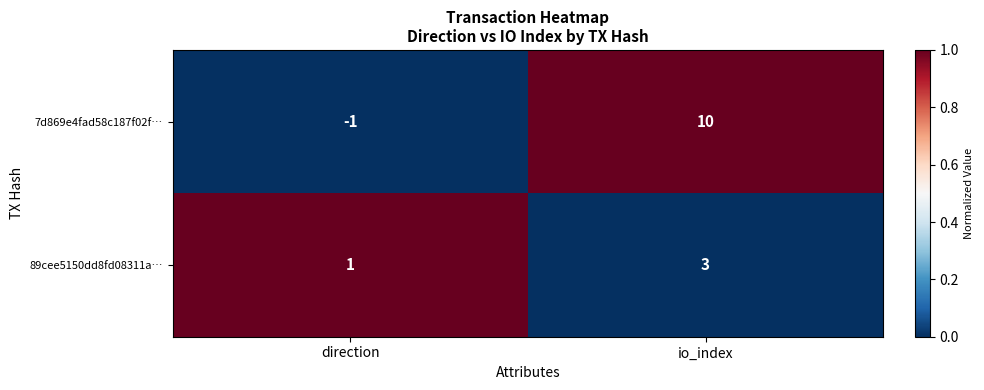

Where is 89cee5150dd8fd08311a… nearest to the value 2?

direction